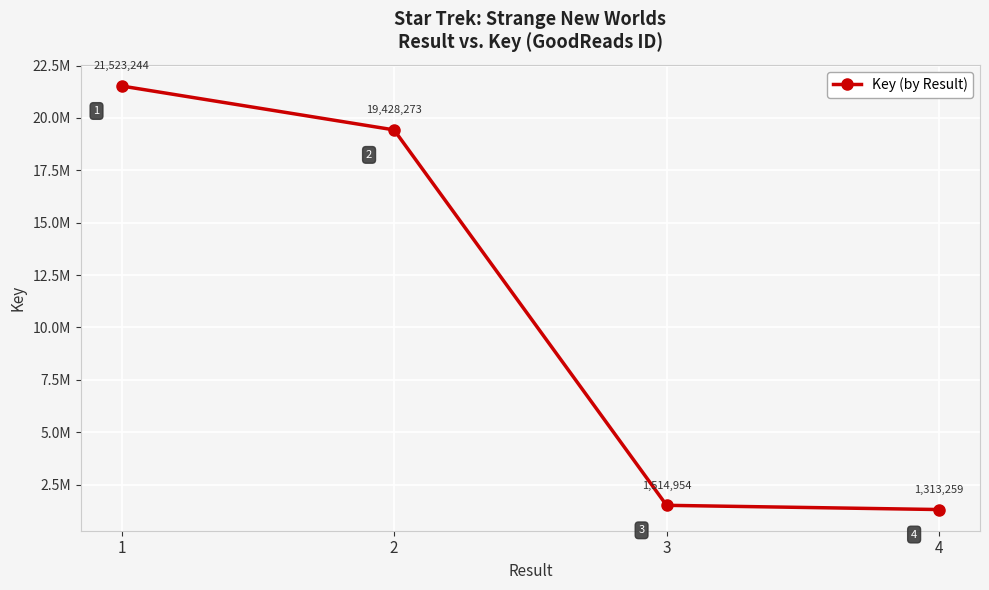

Between 4 and 2, which is larger?

2